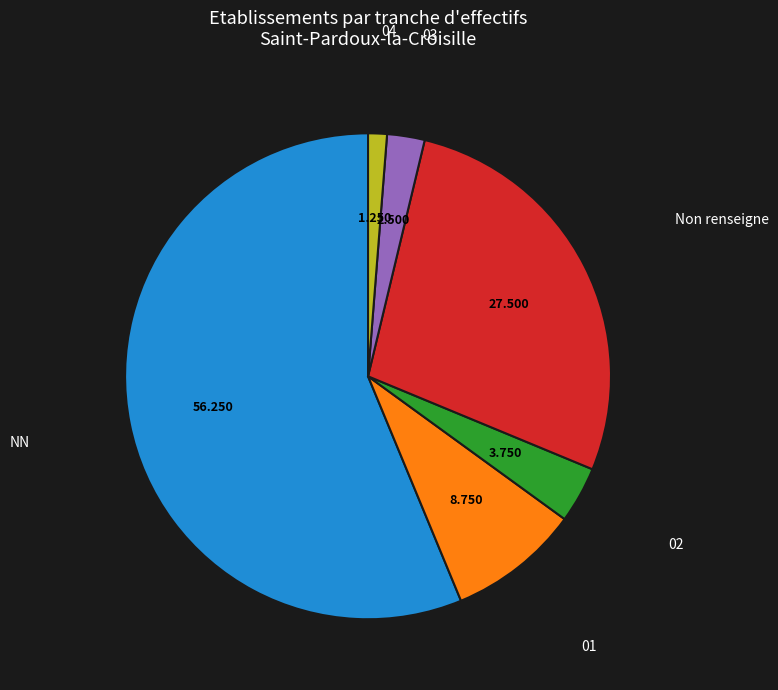

Is there a majority slice in this chart?

Yes